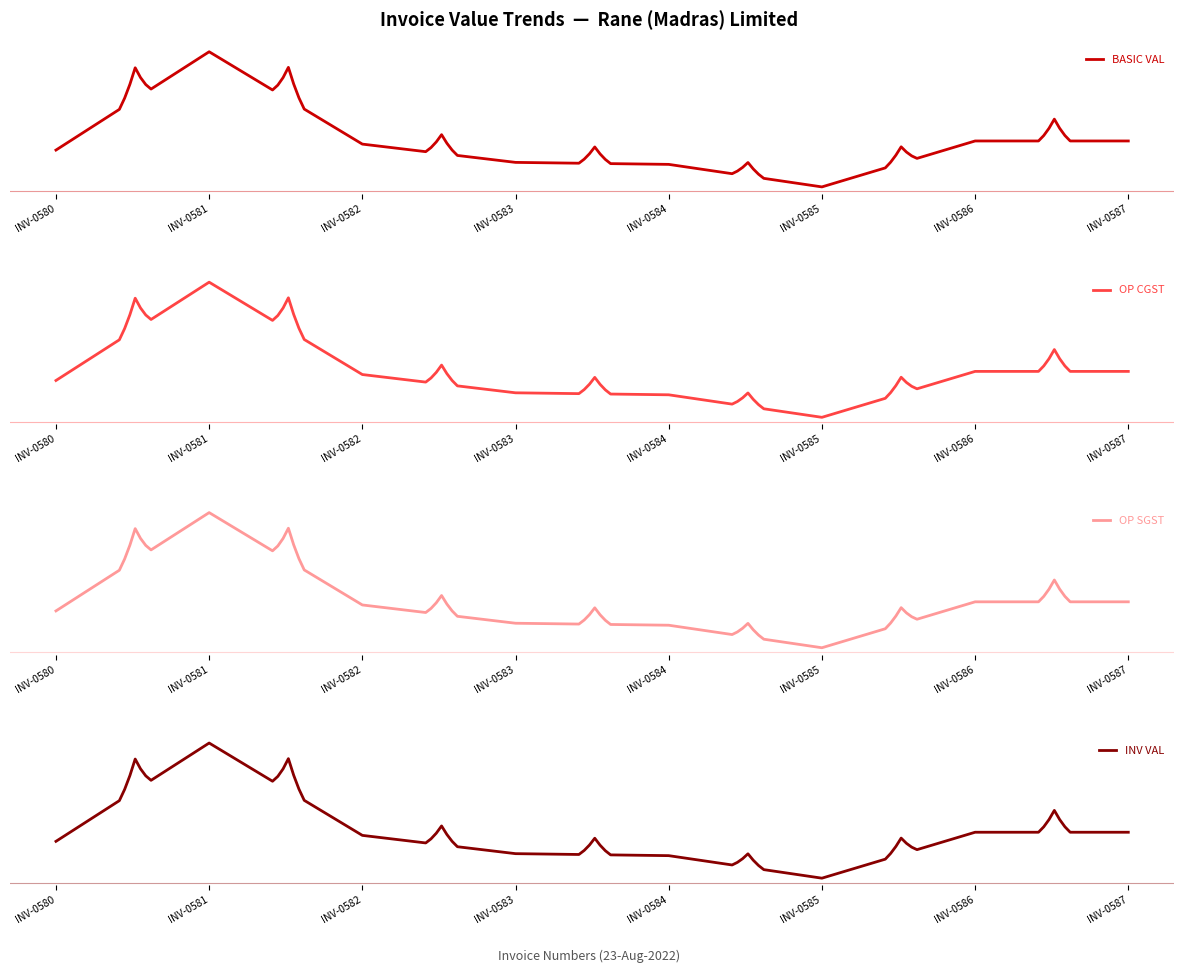

What is the sum of the BASIC VAL values at INV-0586 and INV-0580?

26837.5